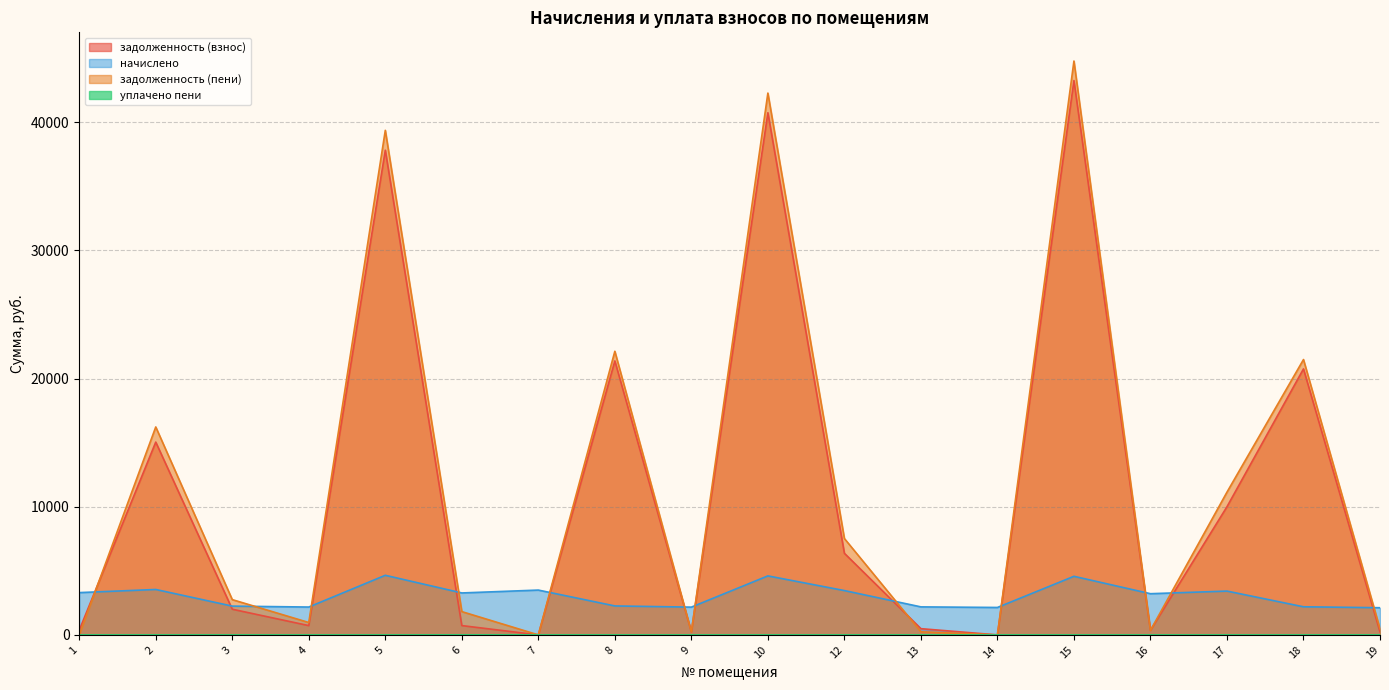

True or false: уплачено пени and начислено intersect in this chart.

False